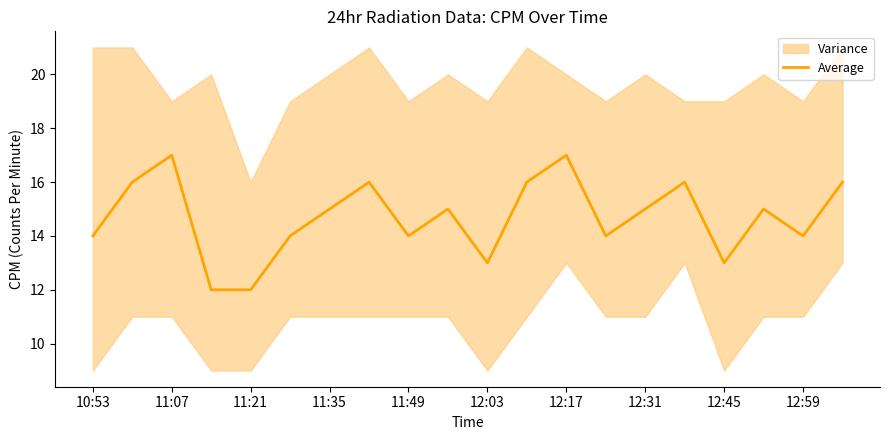

How many data points are above 15?

7